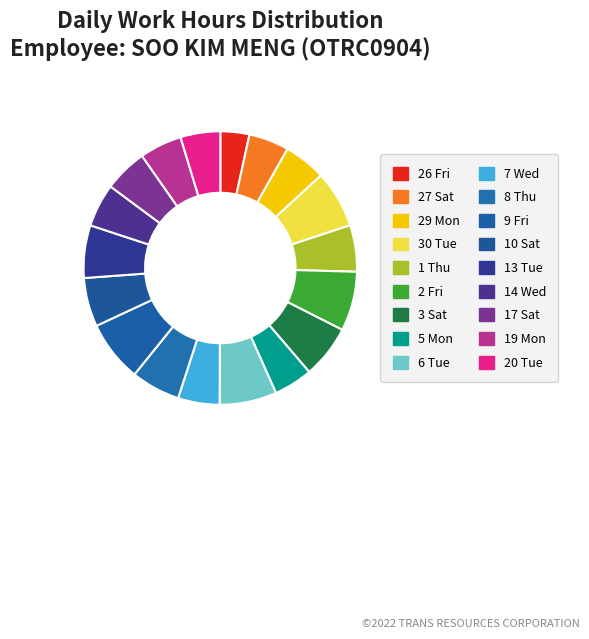

True or false: 17 Sat accounts for 1% of the total.

False